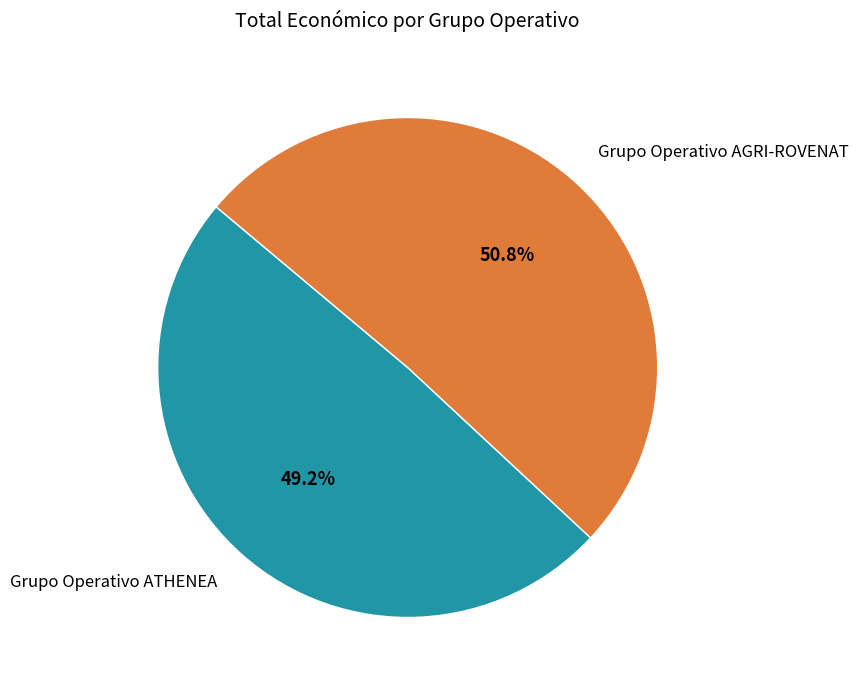

True or false: Grupo Operativo ATHENEA accounts for 39% of the total.

False